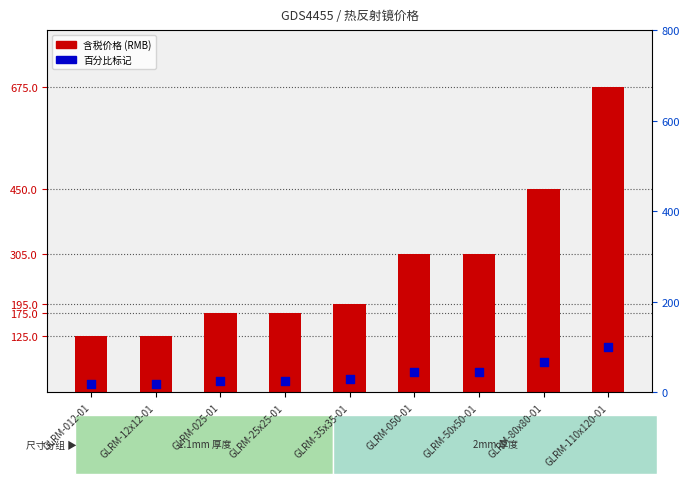

What are all the series names shown in the legend?

含税价格, 百分比标记